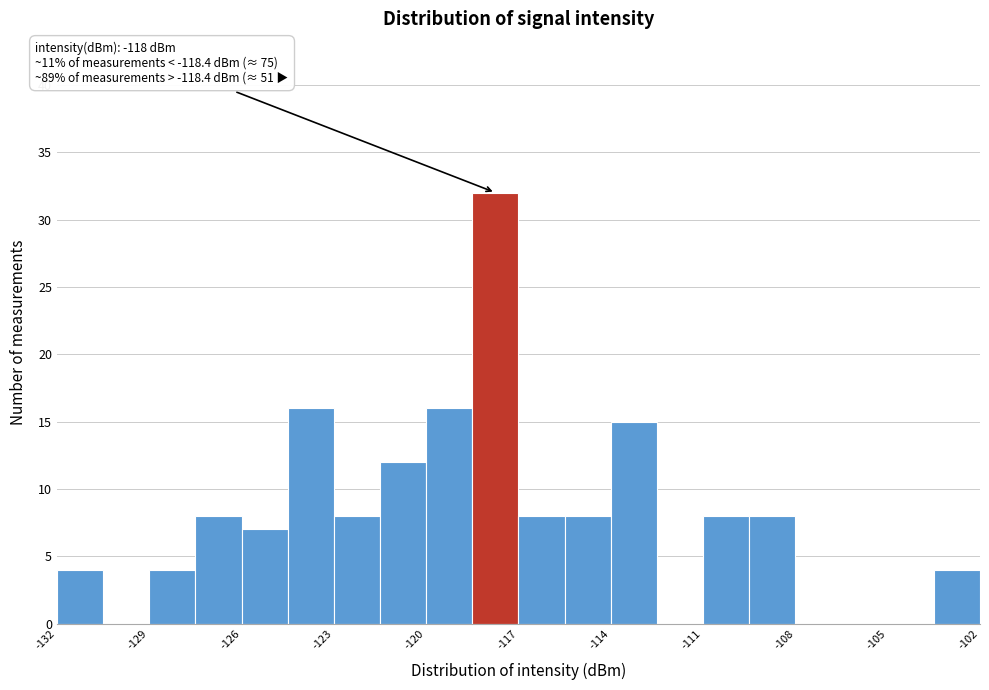

Read against the x-axis, roughly where is the centre of the tallest bar?

-117.5